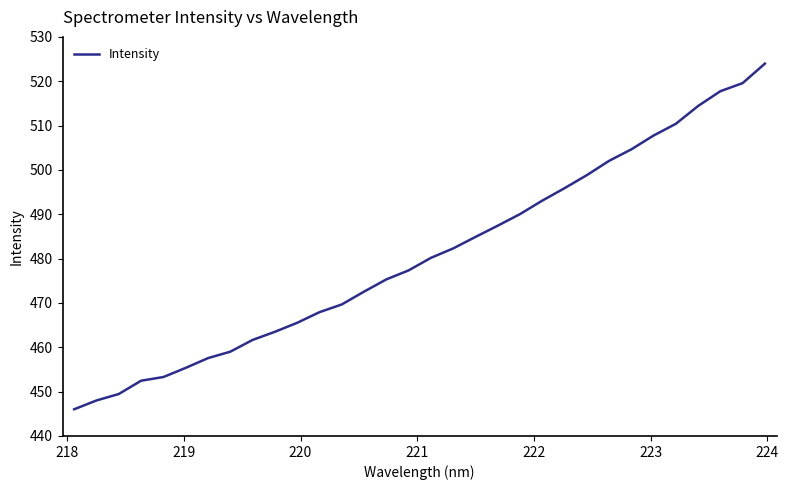

What is the maximum value shown in the chart?

524.0